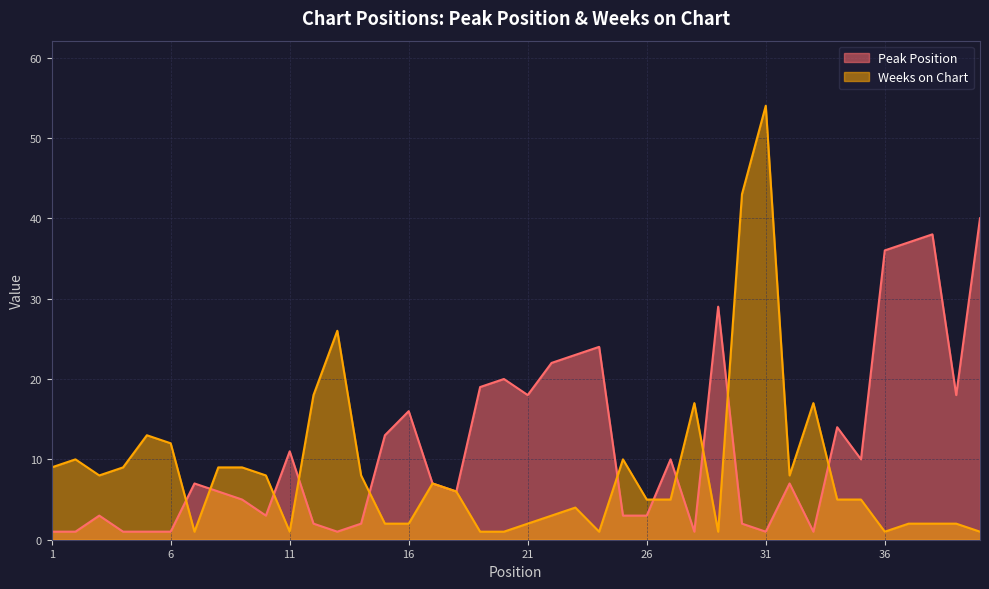

Between 22 and 23, which is larger?

23